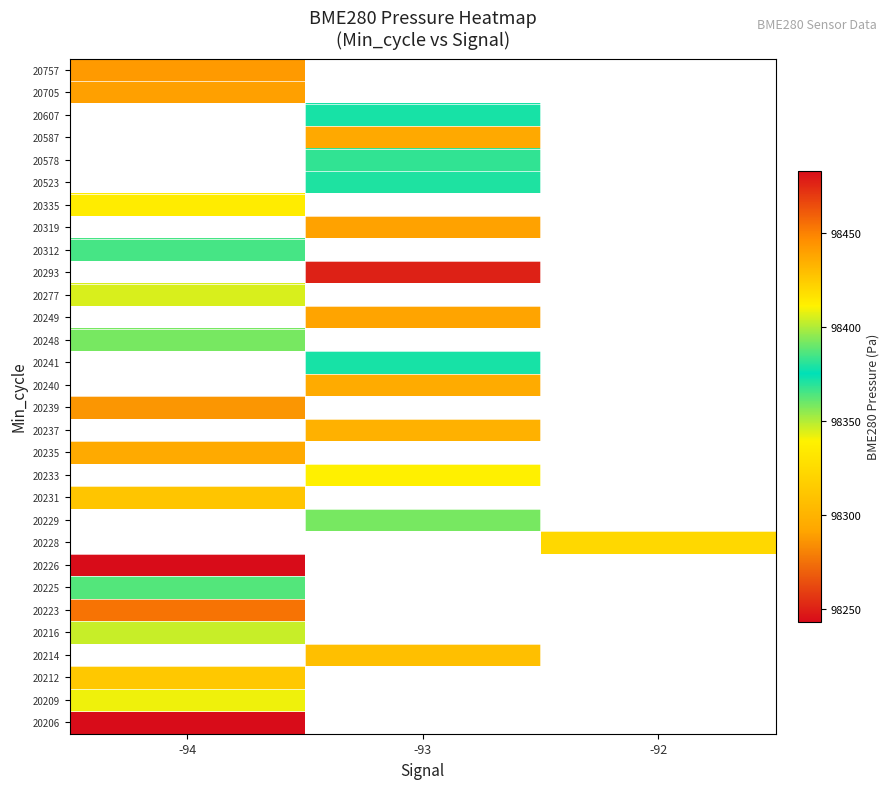

Which has a higher value, -94 or -92?

-92